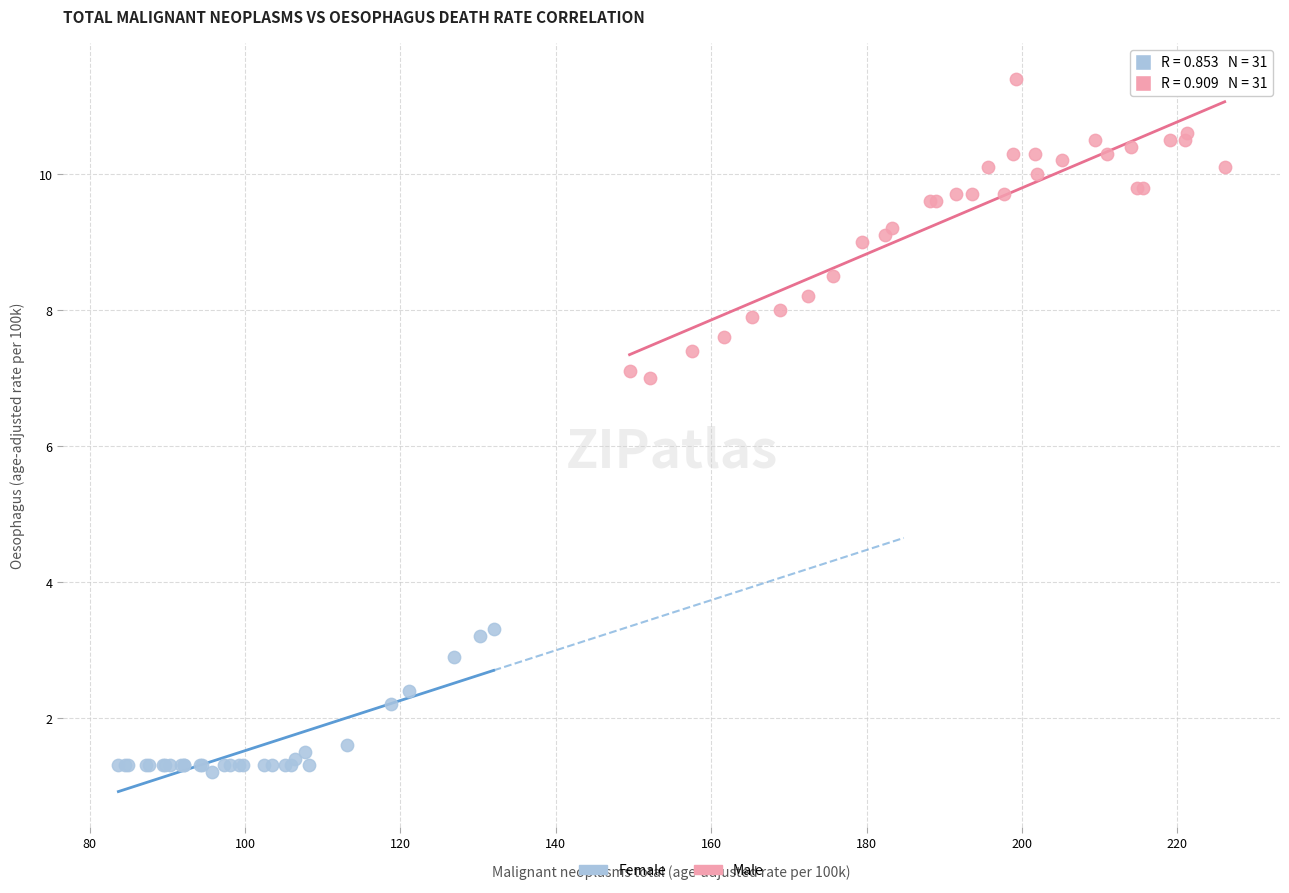

What are all the series names shown in the legend?

Female, Male